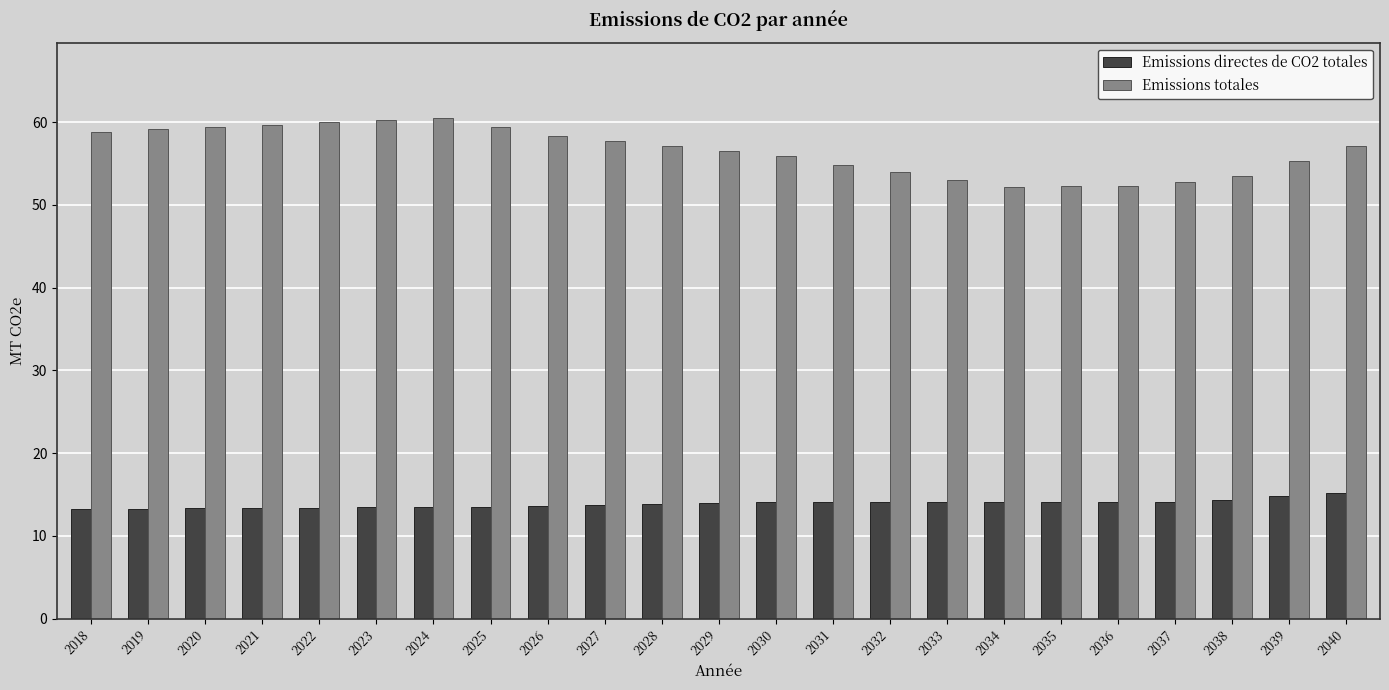

What is the maximum value for Emissions totales?

60.5